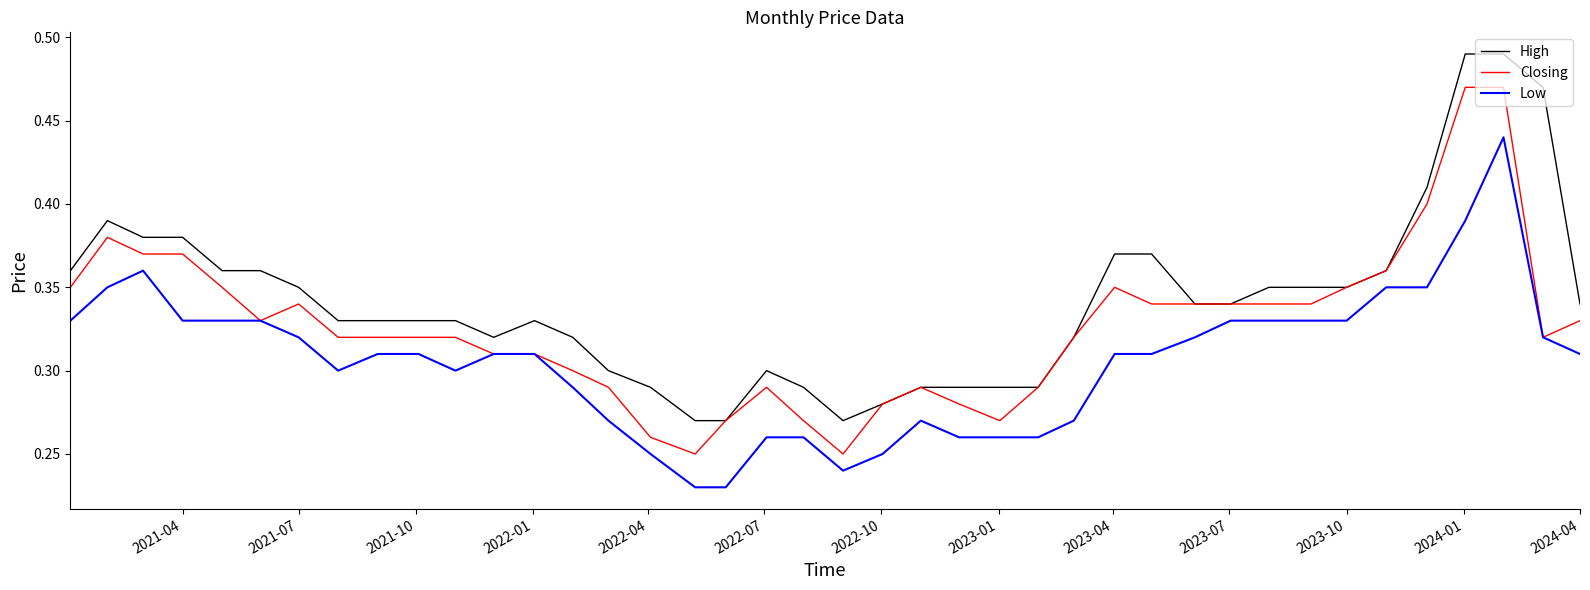

List the series in order of their overall mean, highest first.

High, Closing, Low